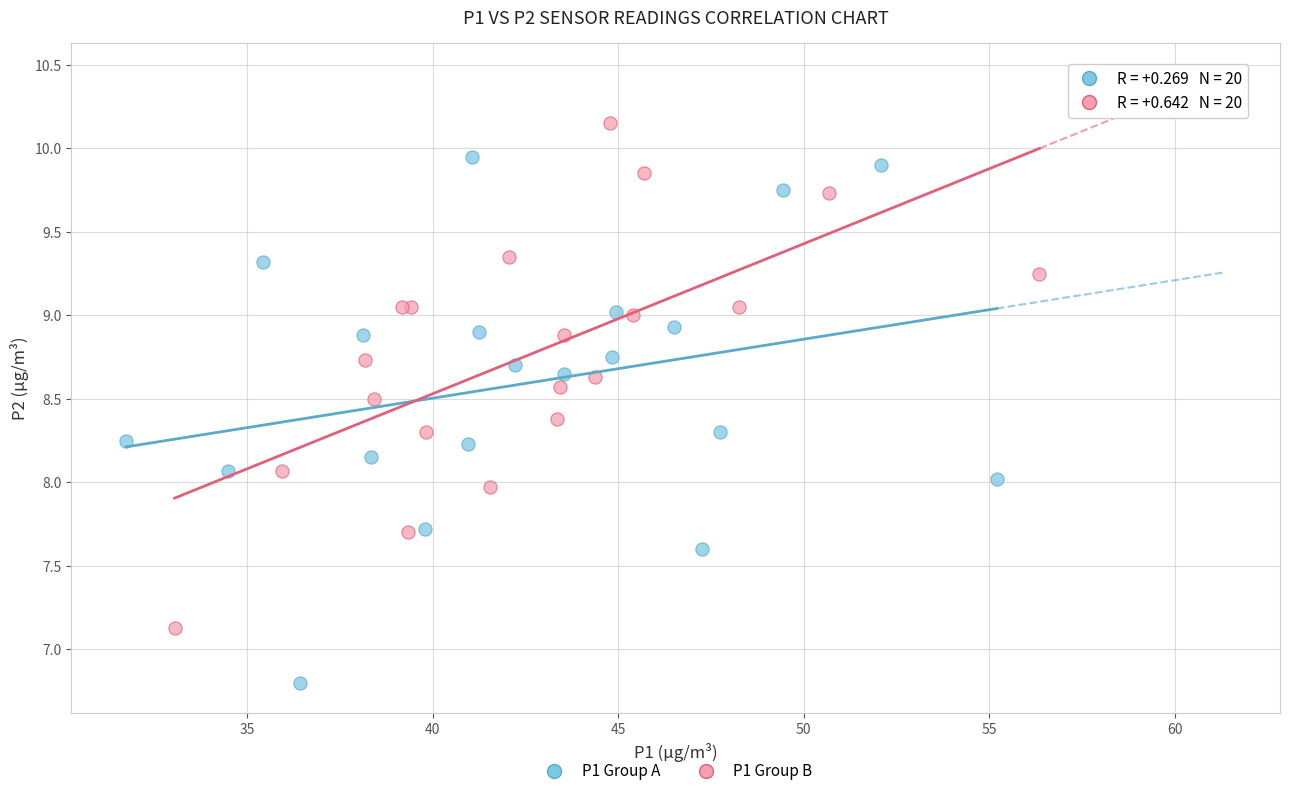

Which series contains the highest Y value?

P1 Group B